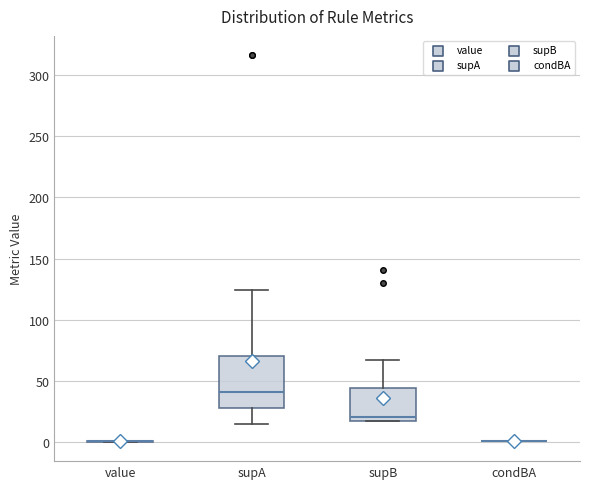

Reading left to right, read every box against the y-axis: the position of its median line, the range the box covers, and the ends of its whiskers. The values are not printed on the chart, so give them approximately, as read against the axis.

value: box collapsed to a line at 0, whiskers 0 to 0
supA: median 40, box 30 to 70, whiskers 15 to 125
supB: median 20, box 15 to 45, whiskers 15 to 65
condBA: box collapsed to a line at 0, whiskers 0 to 0